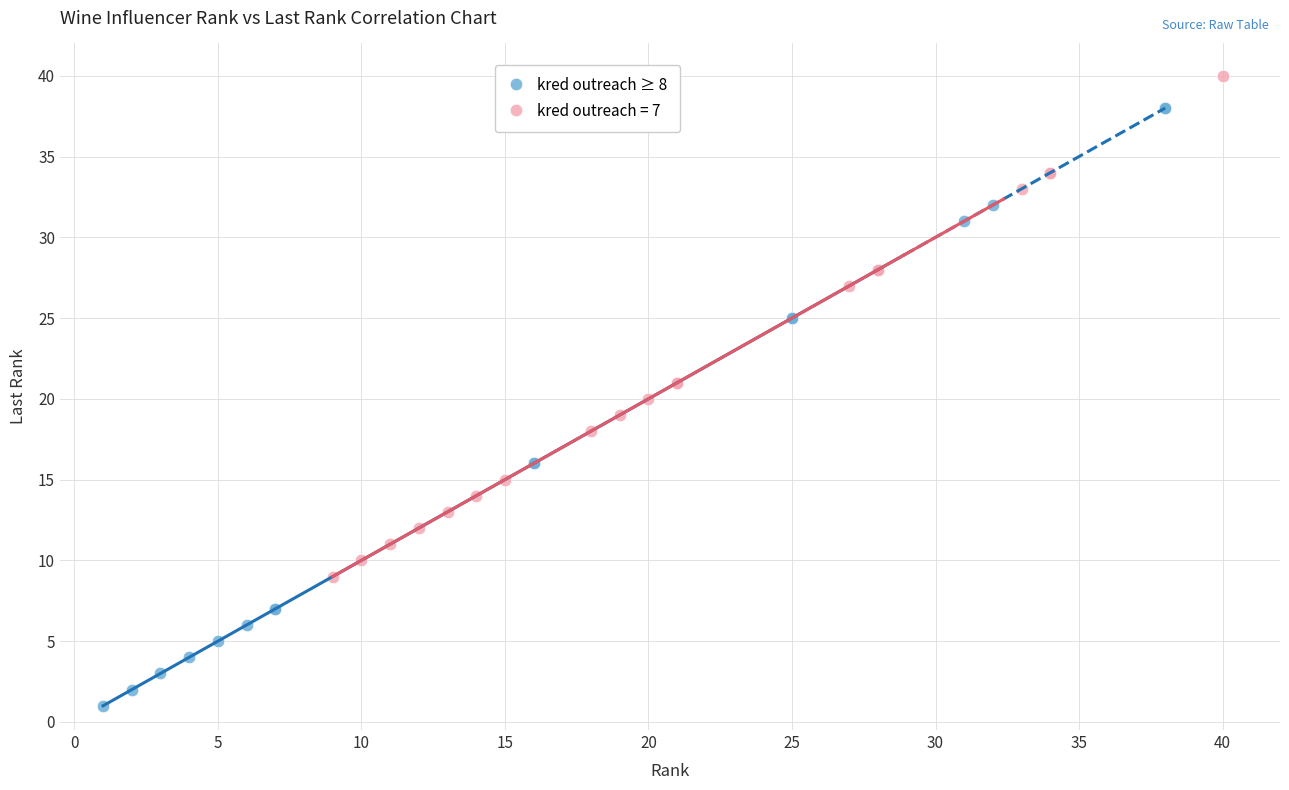

Which series has the largest Y range (max minus min)?

kred outreach ≥ 8